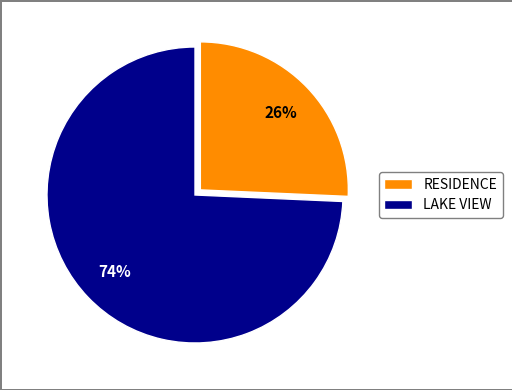

The RESIDENCE slice represents 19% of the pie. True or false?

False